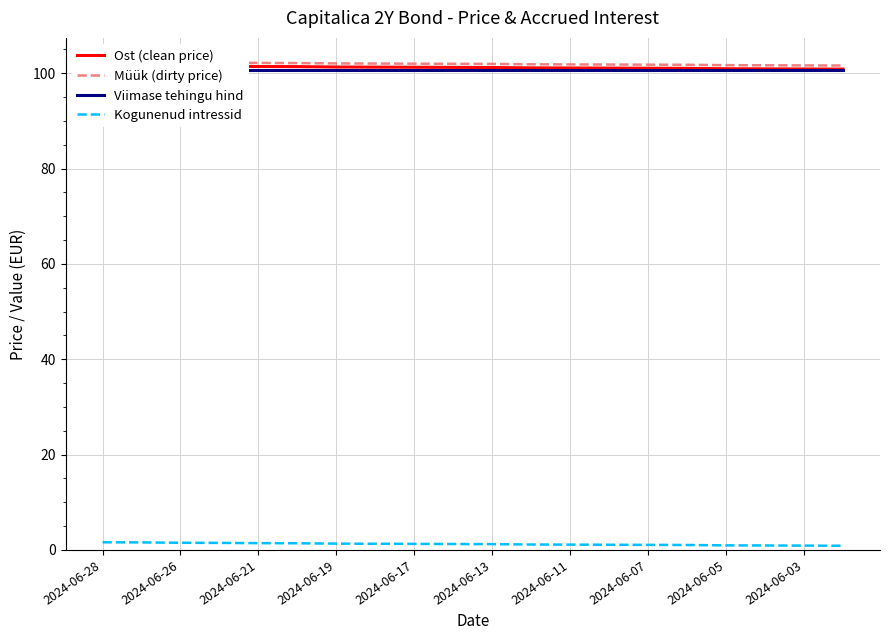

What is the value of the Müük (dirty price) point at the 18th from the left?

101.7